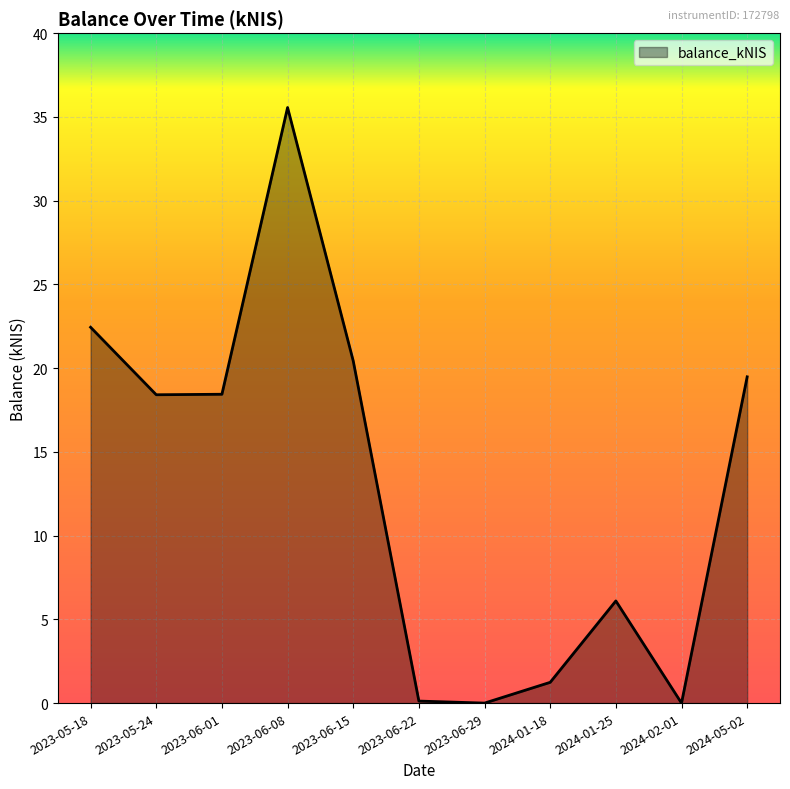

Between 2023-05-18 and 2024-05-02, which is larger?

2023-05-18